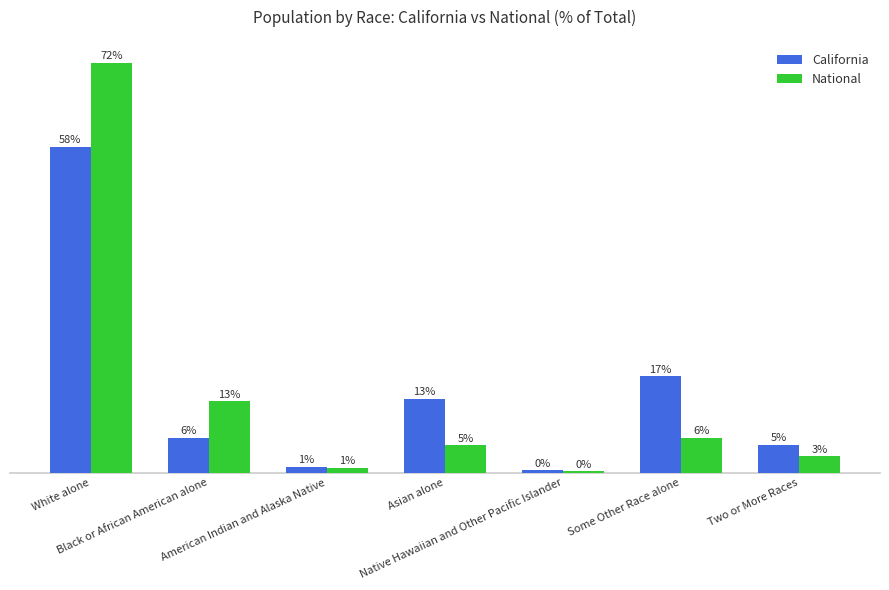

How many groups of bars are there?

7